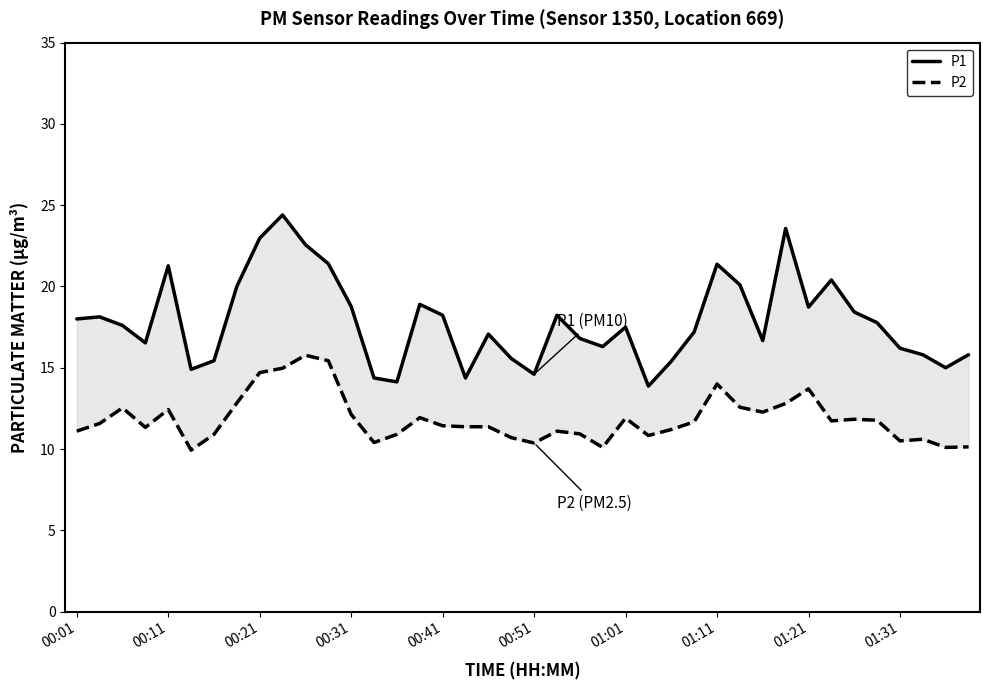

True or false: P2 and P1 cross at least once.

False